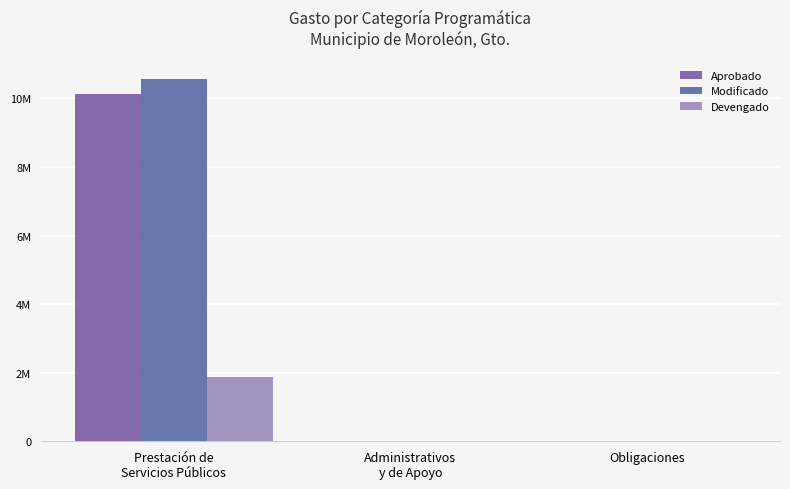

True or false: Modificado has a value of 16765151.8 at Prestación de
Servicios Públicos.

False